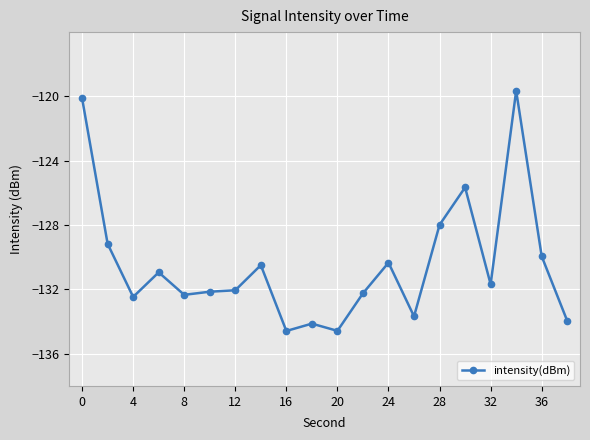

Reading left to right, list all the values displayed in this chart.

-120.1	-129.2	-132.5	-130.9	-132.3	-132.1	-132.1	-130.5	-134.6	-134.1	-134.6	-132.2	-130.3	-133.7	-128.0	-125.7	-131.7	-119.6	-129.9	-134.0